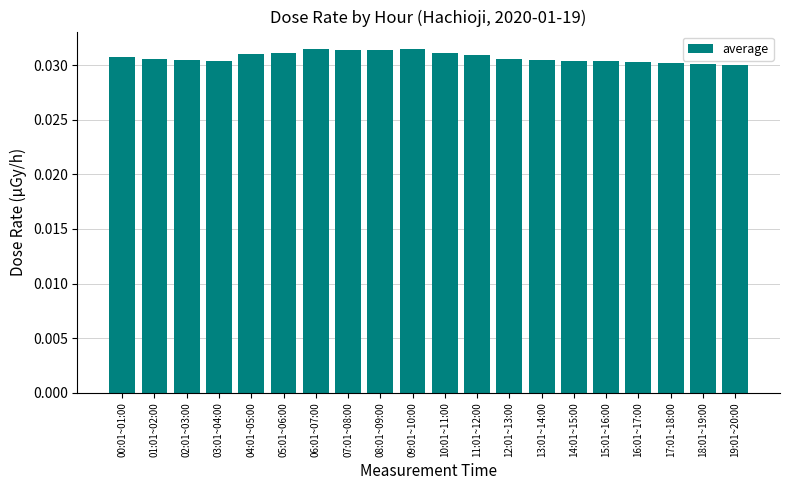

What is the label of the 7th bar from the right?

13:01~14:00